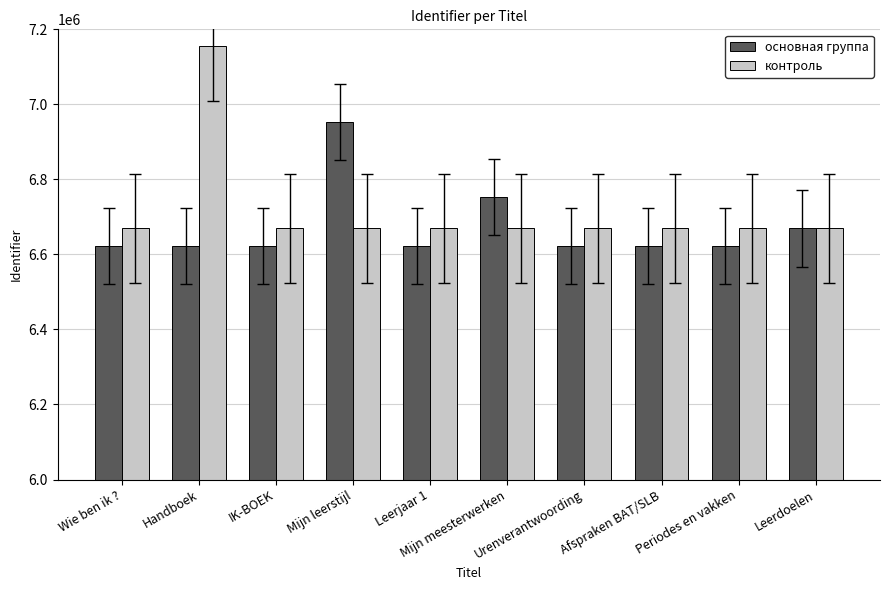

What is the difference between the maximum and minimum values in the контроль series?

485497